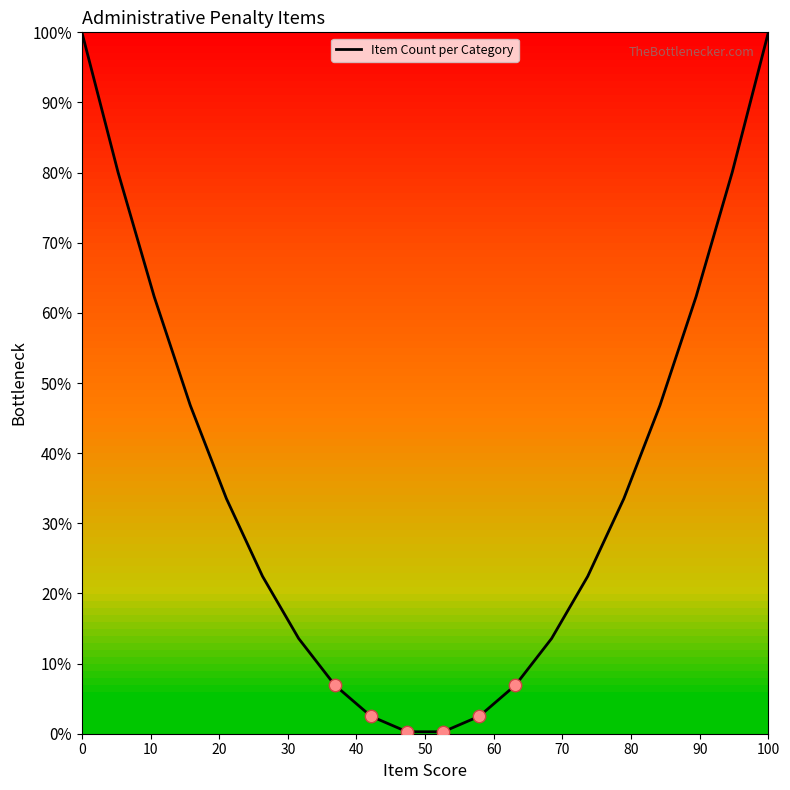

What is the maximum value shown in the chart?

100.0